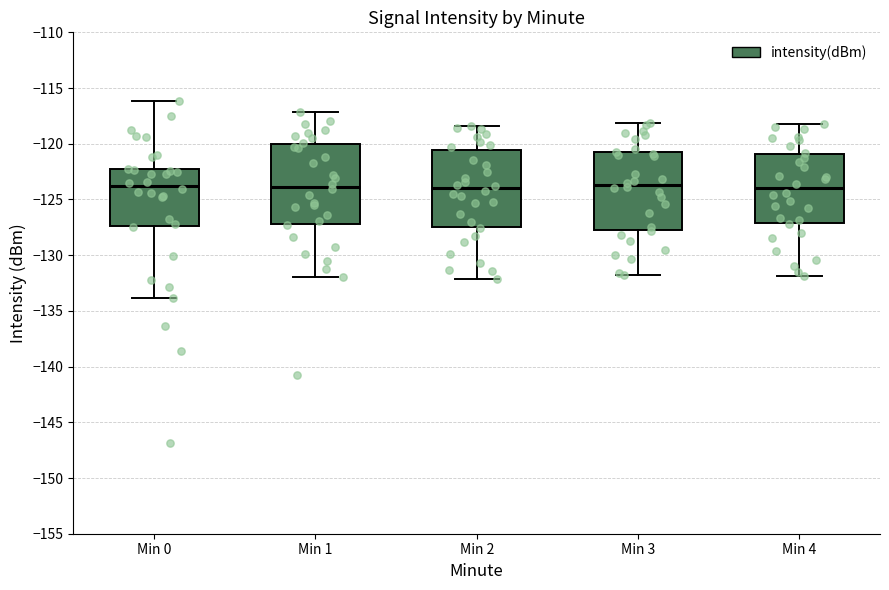

Reading left to right, transcribe this box plot: for each box, give where its median line is, the range the box spans, and where its two whiskers end, as read against the y-axis. The values are not printed on the chart, so give them approximately, as read against the axis.

Min 0: median -124.0, box -127.5 to -122.5, whiskers -134.0 to -116.0
Min 1: median -124.0, box -127.0 to -120.0, whiskers -132.0 to -117.0
Min 2: median -124.0, box -127.5 to -120.5, whiskers -132.0 to -118.5
Min 3: median -123.5, box -127.5 to -120.5, whiskers -132.0 to -118.0
Min 4: median -124.0, box -127.0 to -121.0, whiskers -132.0 to -118.0